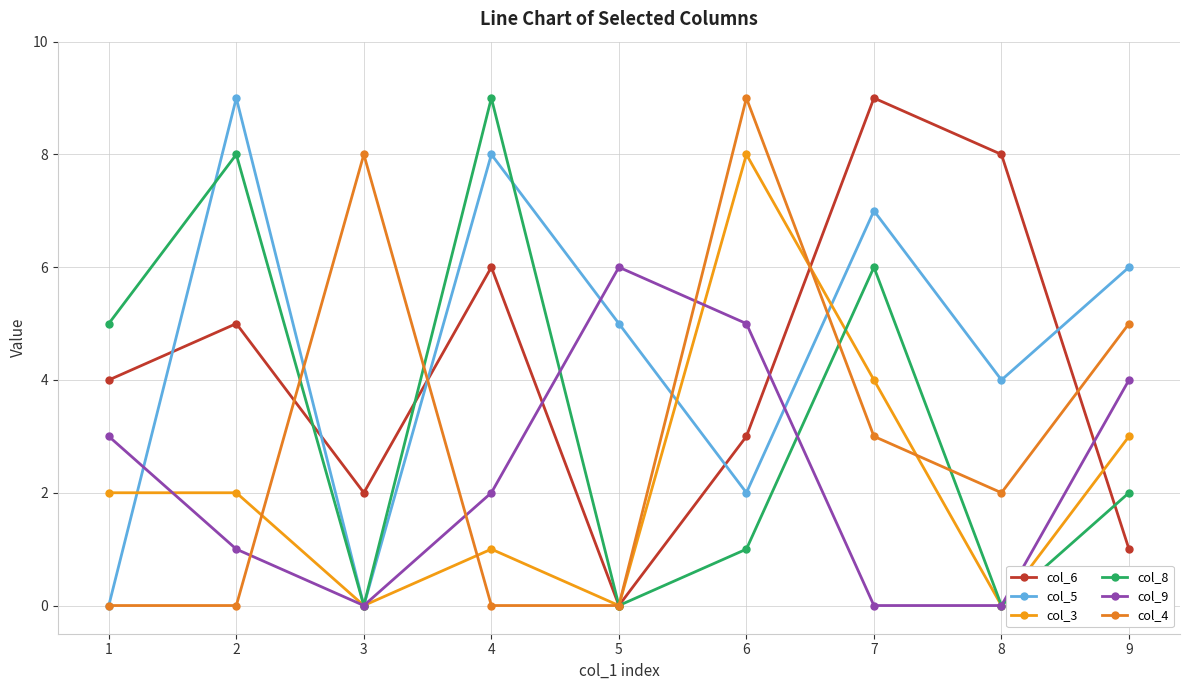

The col_5 series shows 4 at 8. True or false?

True